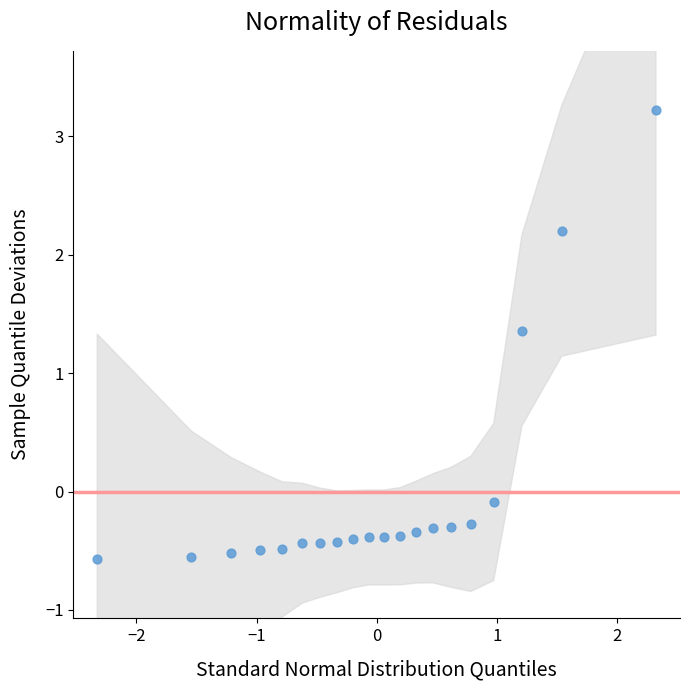

What Y value in the scatter plot is closest to 1?

1.4